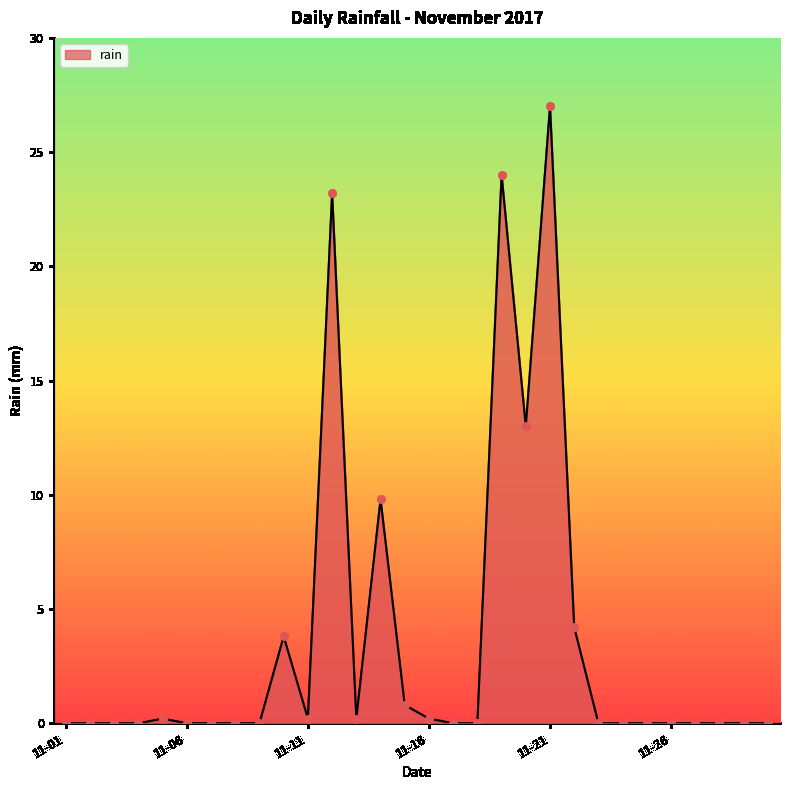

What is the difference between the maximum and minimum values?

27.0